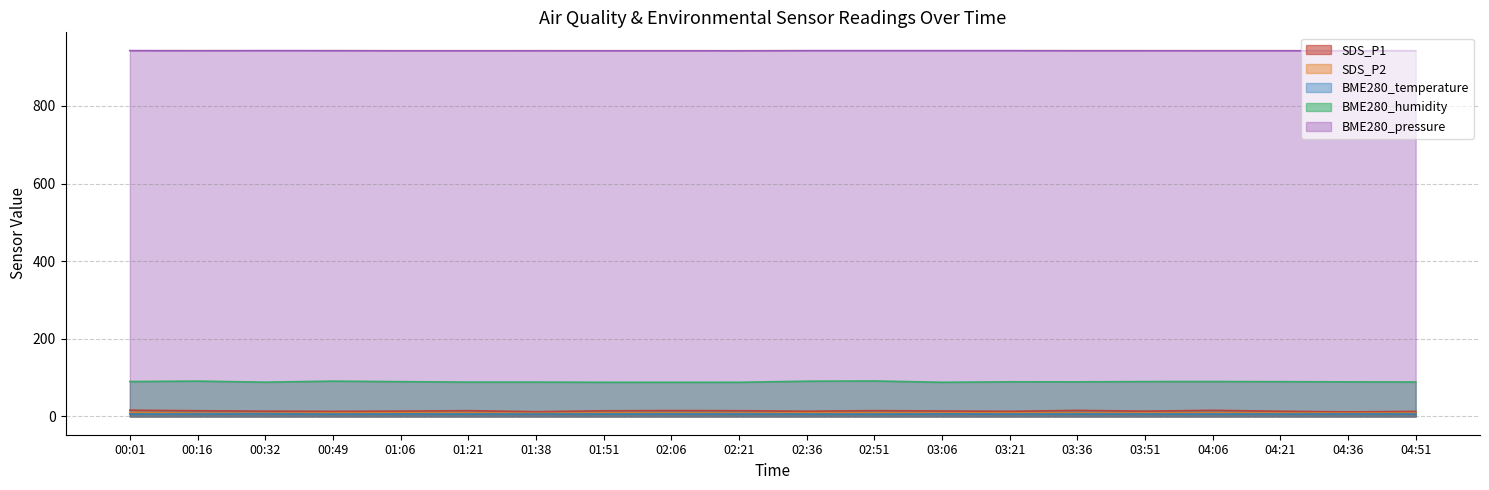

Between 02:36 and 00:16, which is larger?

00:16